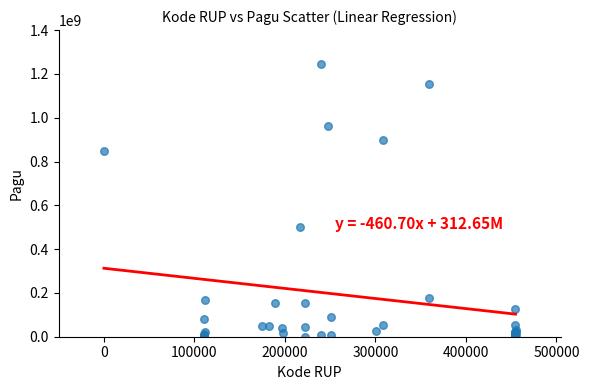

What Y value in the scatter plot is closest to 622840000?

499932000